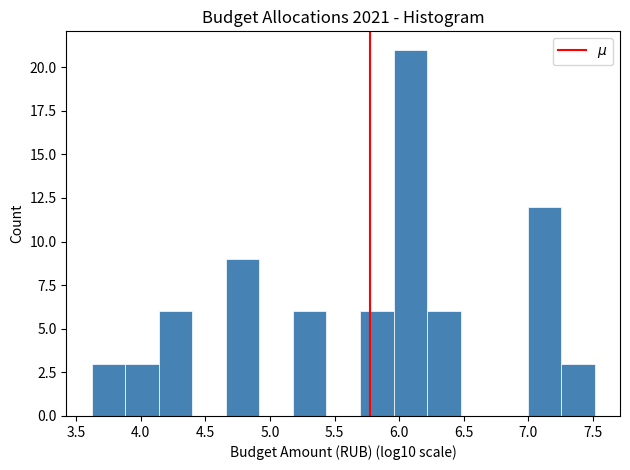

Reading left to right, transcribe this chart: for each bar, give the range it covers on the x-axis and its height. Neither the bar edges nor the heights are printed on the chart, so give them approximately, as read against the axes.

3.60 to 3.90: 3
3.90 to 4.15: 3
4.15 to 4.40: 6
4.40 to 4.65: 0
4.65 to 4.90: 9
4.90 to 5.20: 0
5.20 to 5.45: 6
5.45 to 5.70: 0
5.70 to 5.95: 6
5.95 to 6.20: 21
6.20 to 6.50: 6
6.50 to 6.75: 0
6.75 to 7.00: 0
7.00 to 7.25: 12
7.25 to 7.50: 3